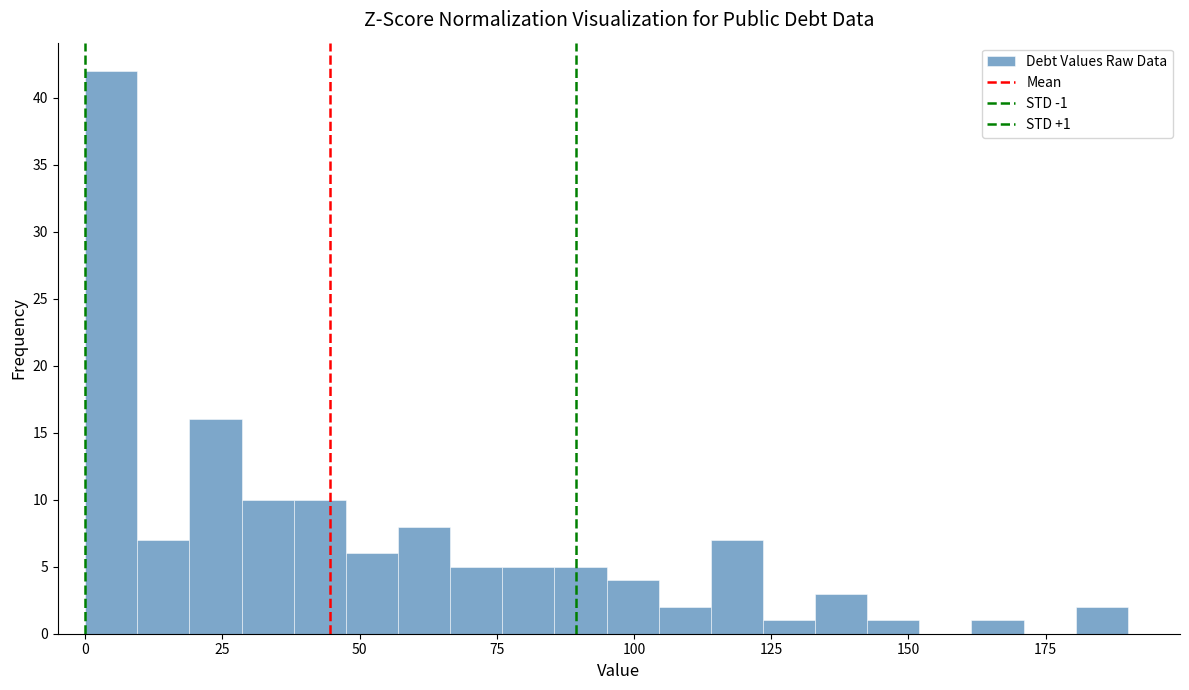

Around what value on the x-axis is the tallest bar? Give the approximate position of its centre, as read against the axis.

5